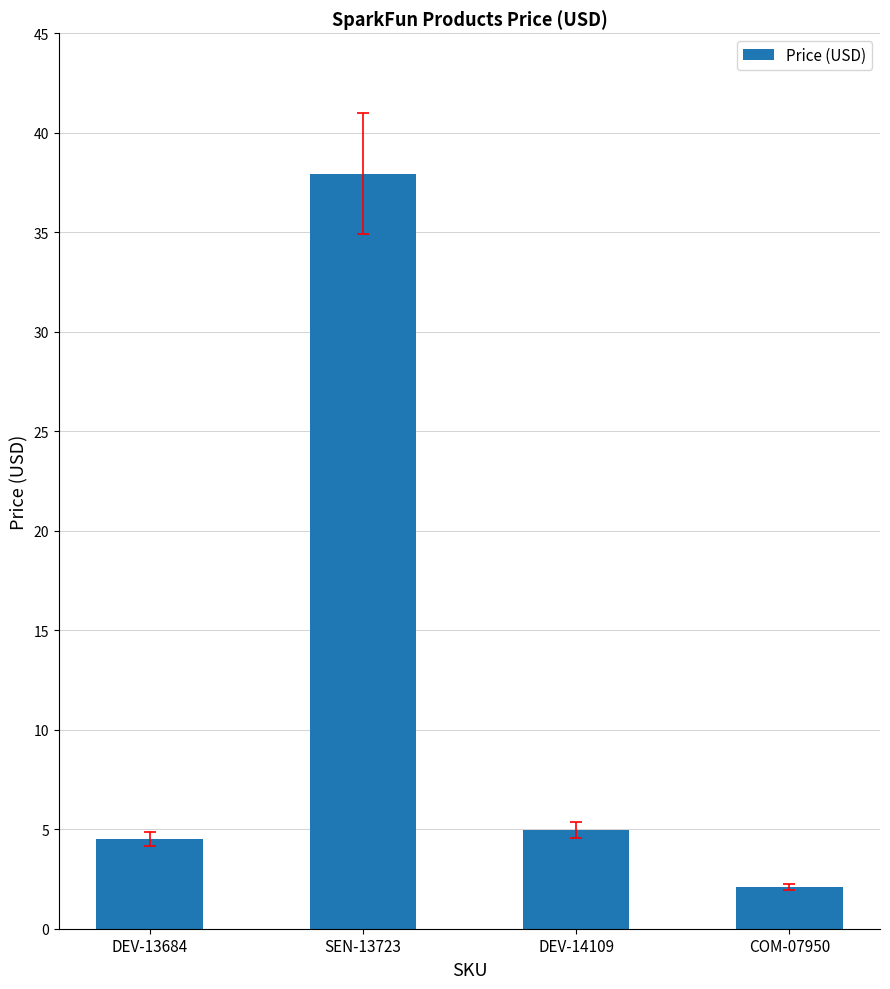

At which category does the chart reach its peak across all series?

SEN-13723